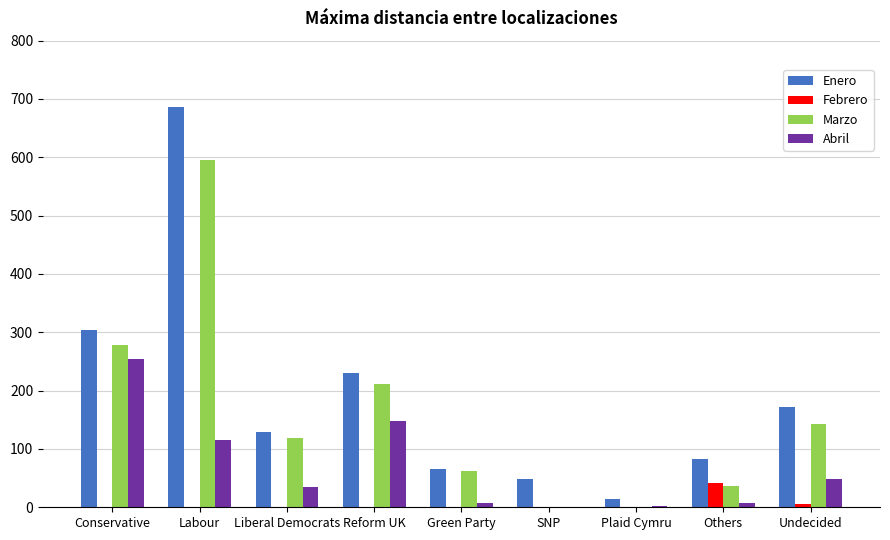

The value of Marzo at Liberal Democrats is 118. True or false?

True